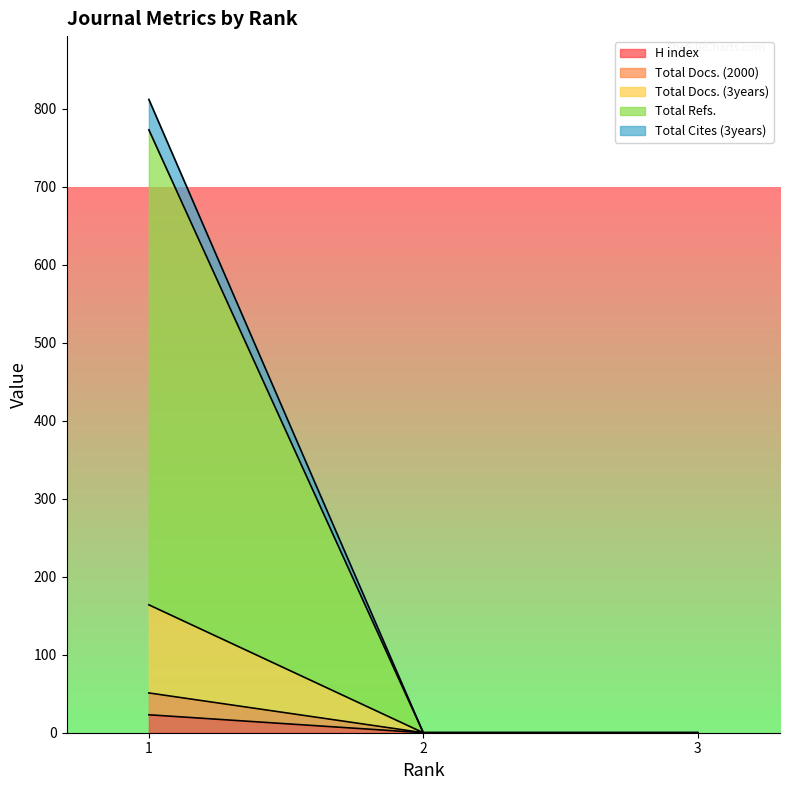

Is it true that H index equals -16 at 2?

False